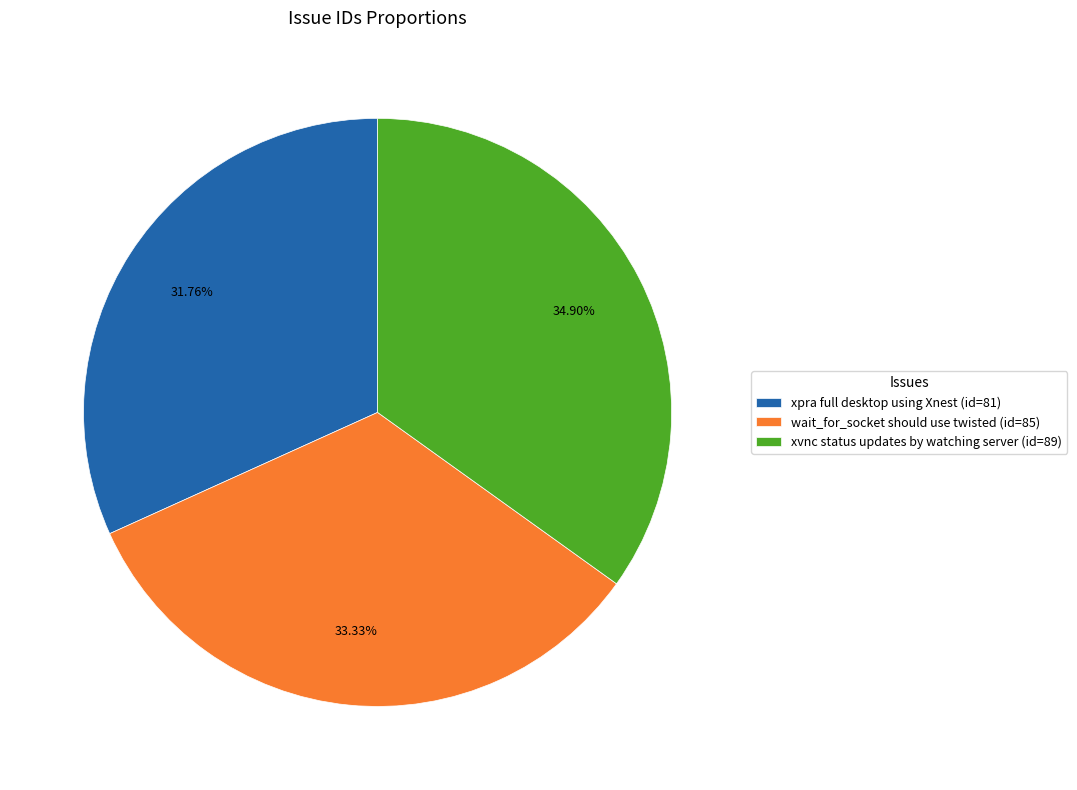

To the nearest percent, what is the average slice percentage?

33%